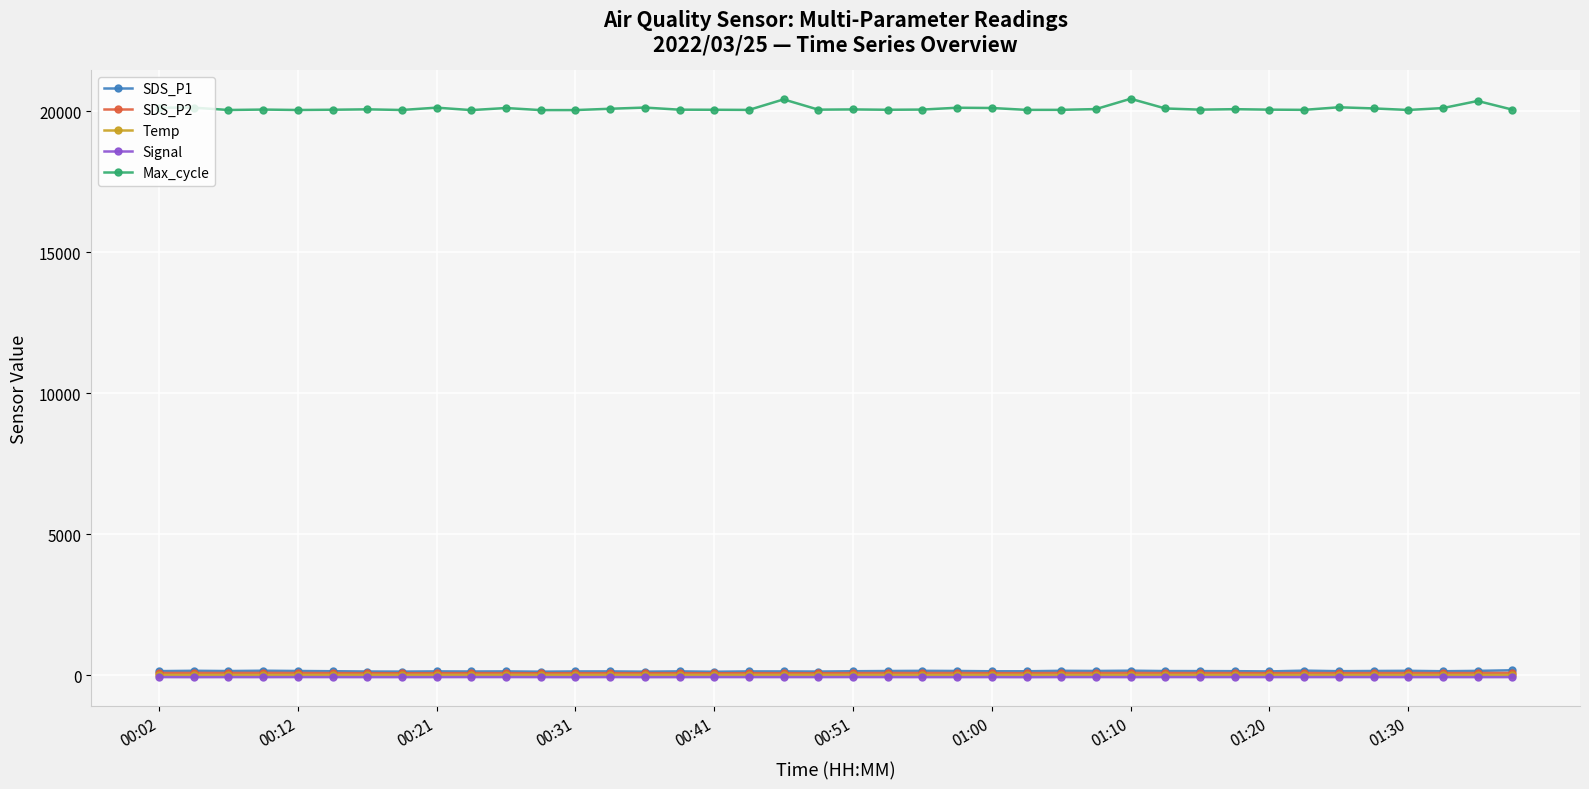

What is the lowest value of the SDS_P2 series?

62.4